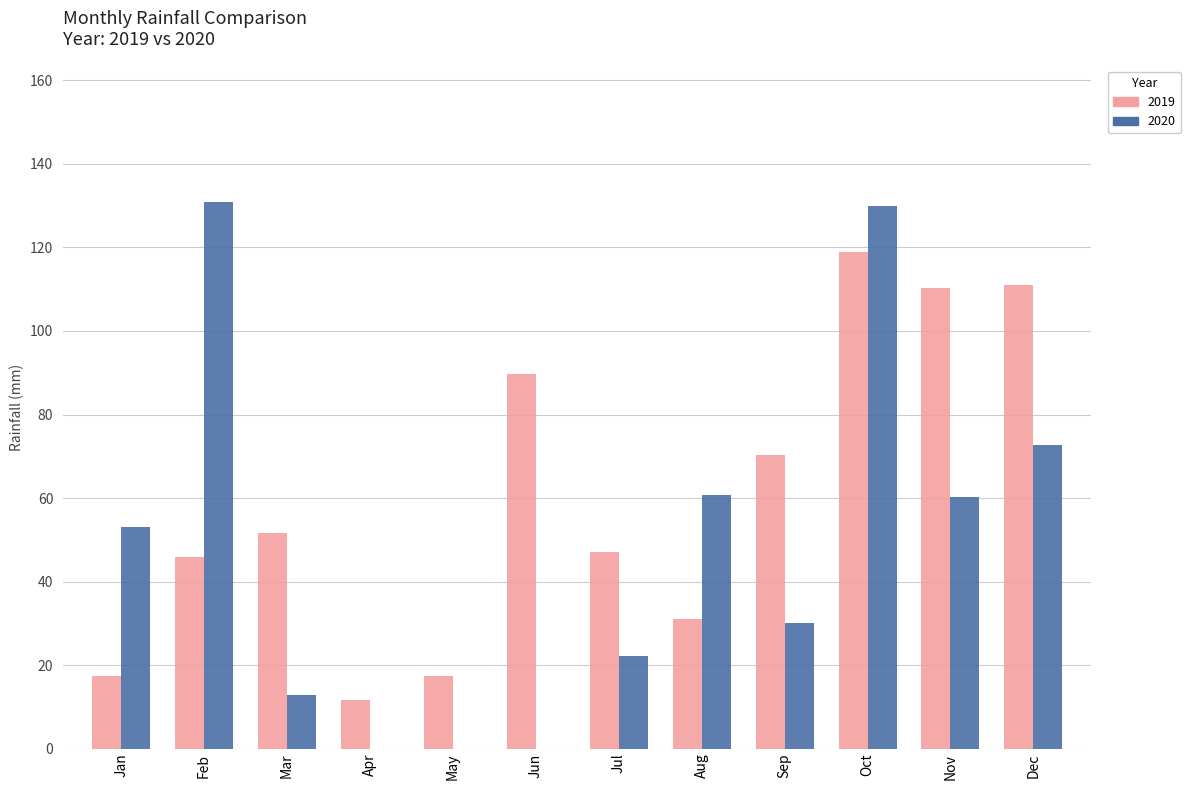

At which category is the sum across all series the highest?

Oct